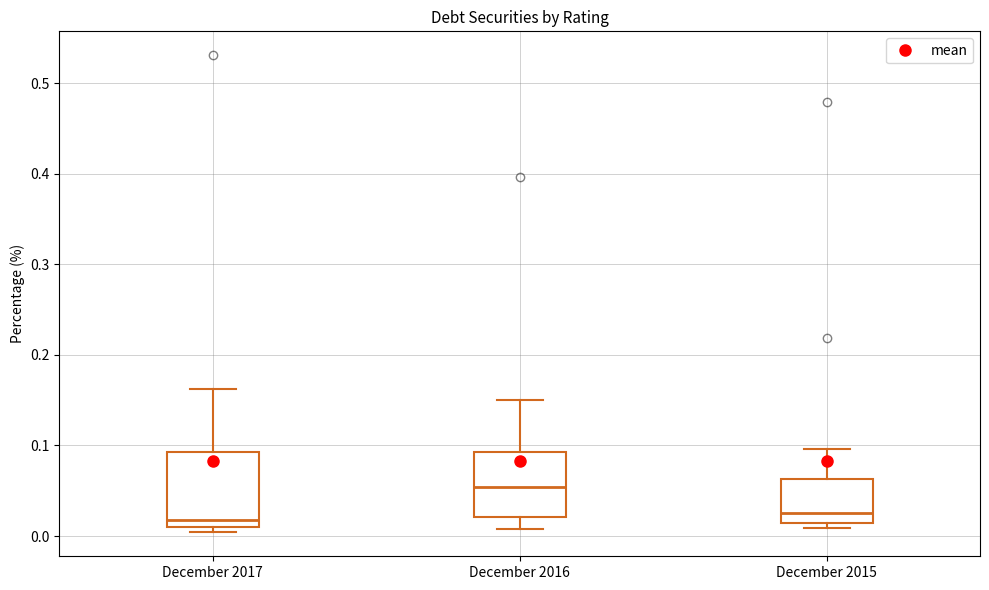

Reading left to right, read every box against the y-axis: the position of its median line, the range the box covers, and the ends of its whiskers. The values are not printed on the chart, so give them approximately, as read against the axis.

December 2017: median 0.02, box 0.01 to 0.09, whiskers 0.00 to 0.16
December 2016: median 0.05, box 0.02 to 0.09, whiskers 0.01 to 0.15
December 2015: median 0.03, box 0.01 to 0.06, whiskers 0.01 (just below the box's lower edge) to 0.10